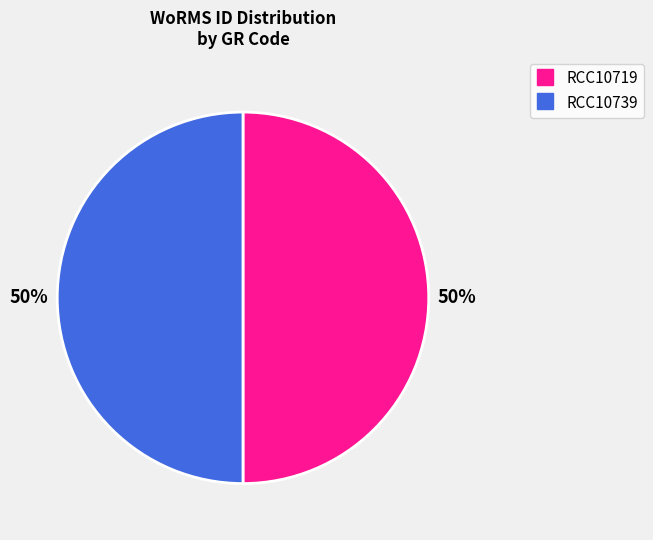

Is it true that RCC10739 is 62% of the pie?

False